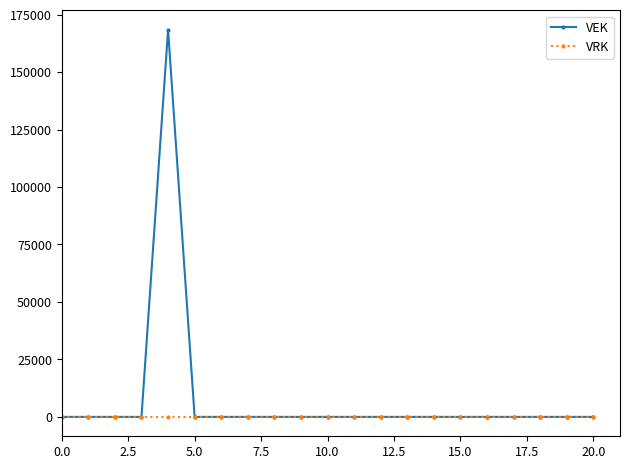

What is the difference between the maximum and minimum values in the VEK series?

168403